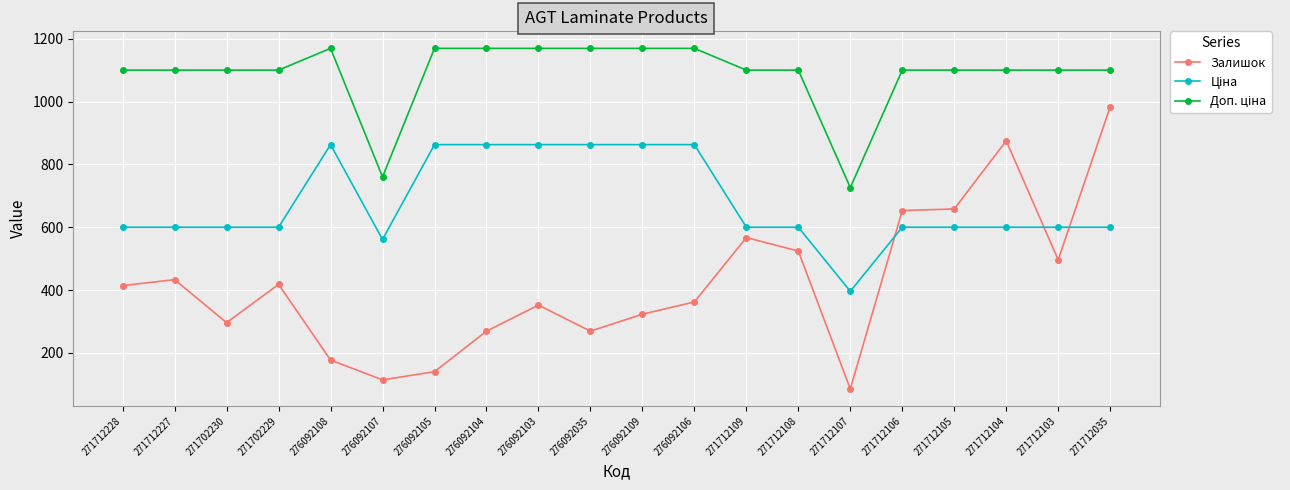

Is it true that Залишок equals 115.3 at 276092106?

False